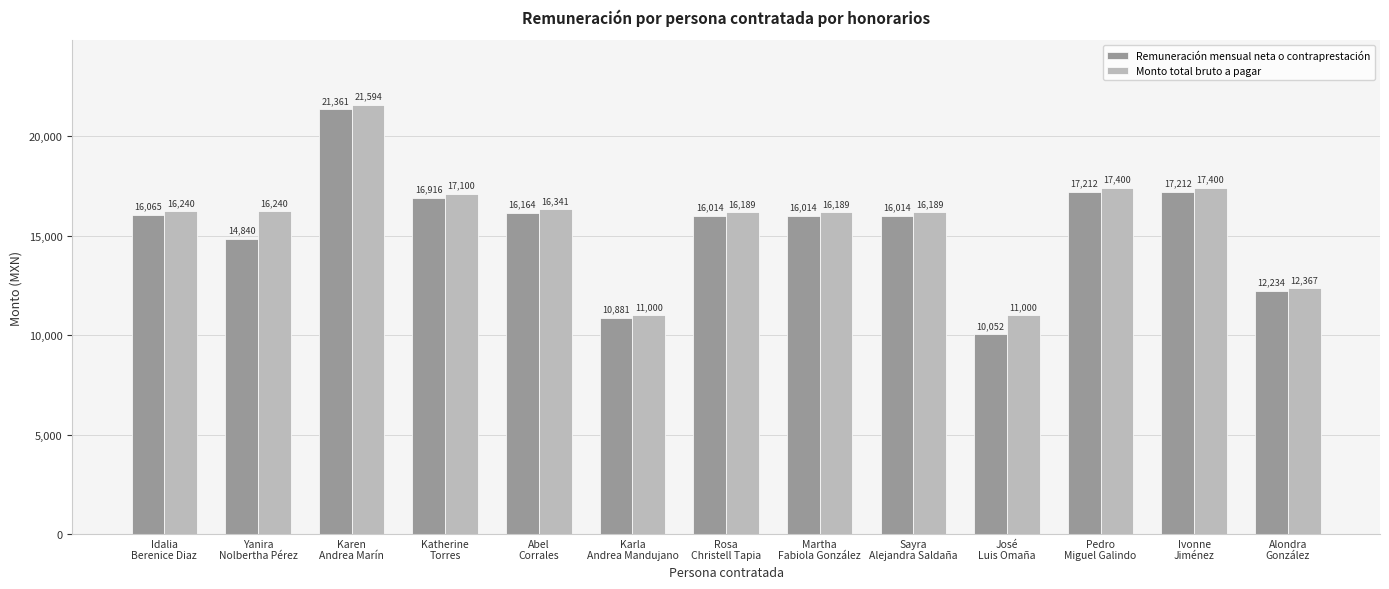

At Karla
Andrea Mandujano, list the series in order from largest to smallest.

Monto total bruto a pagar, Remuneración mensual neta o contraprestación